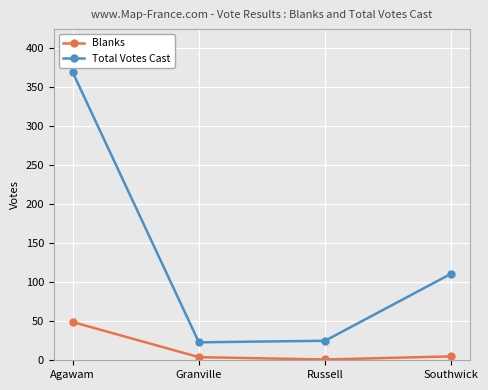

What is the spread (max minus min) of values at Agawam?

320